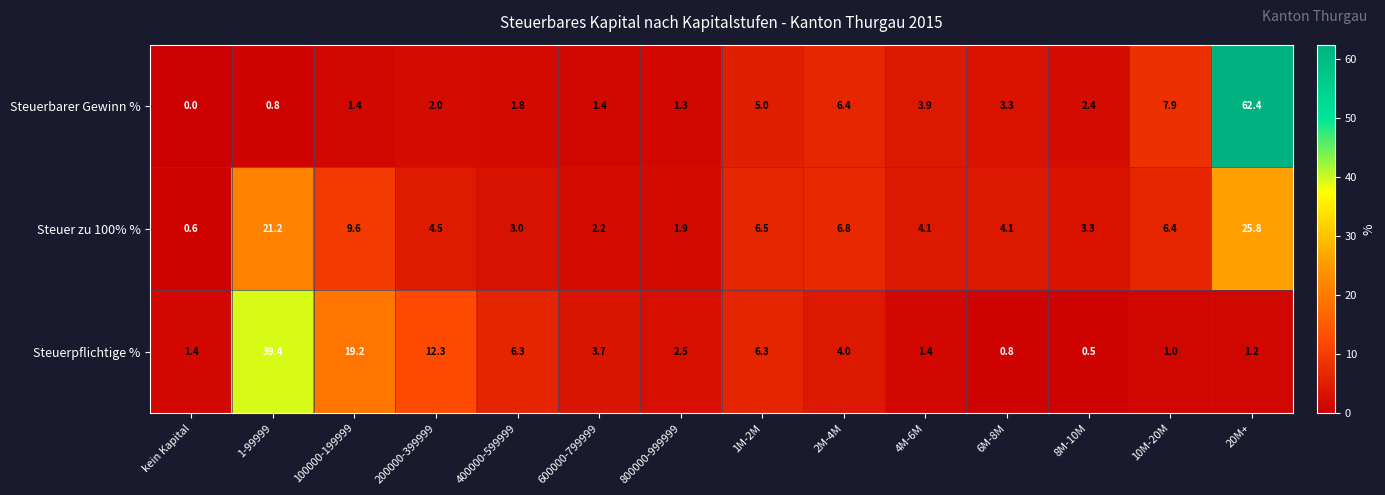

What is the difference between the Steuerbarer Gewinn % values at 6M-8M and 400000-599999?

1.5